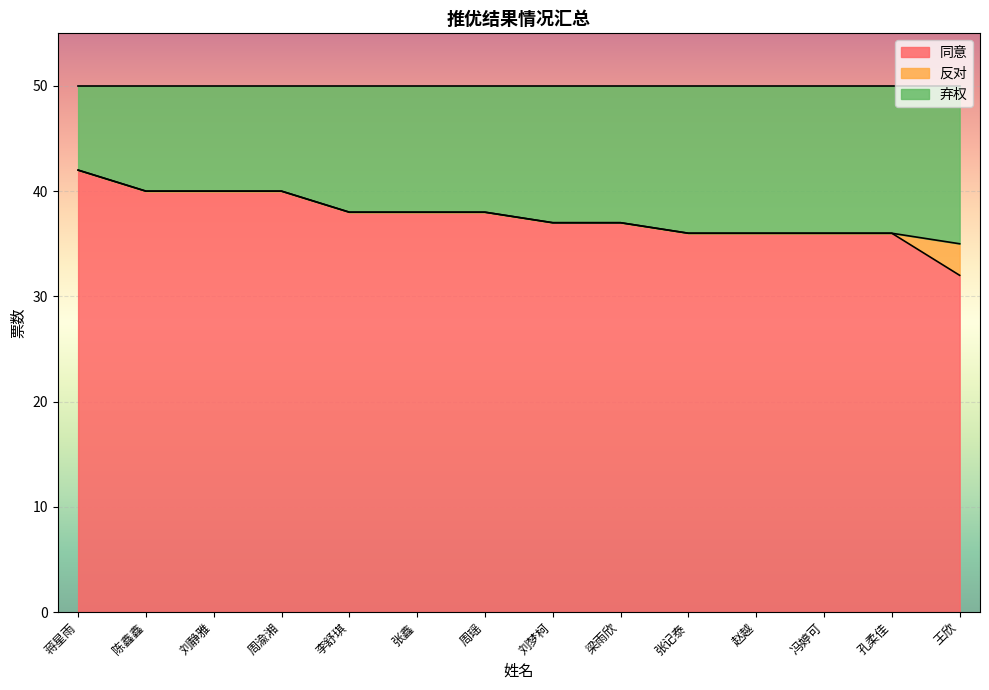

What is the total value across all series at 刘静雅?

50